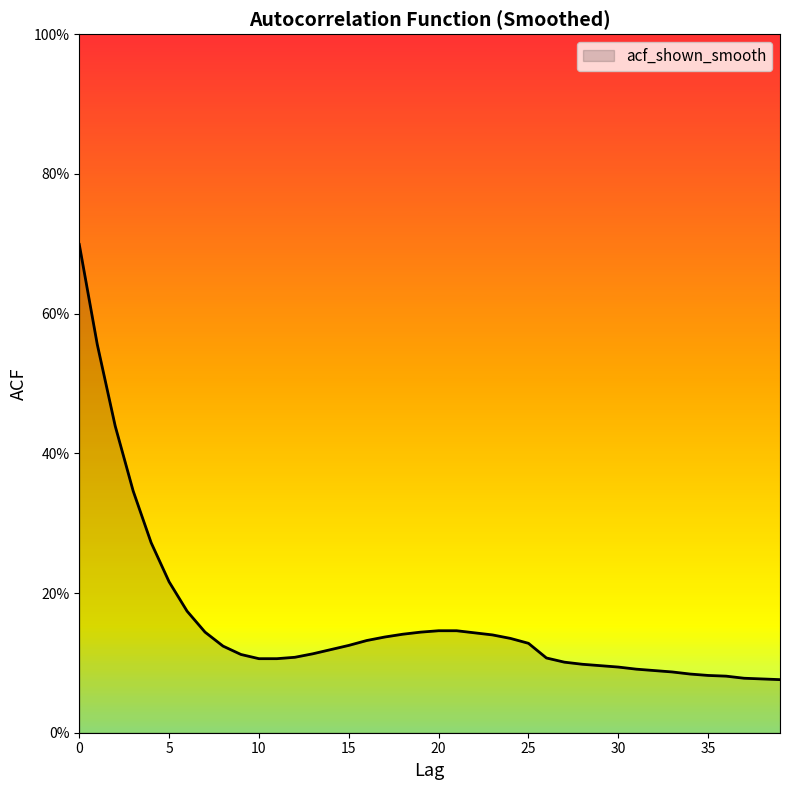

At which category does the chart reach its minimum across all series?

39